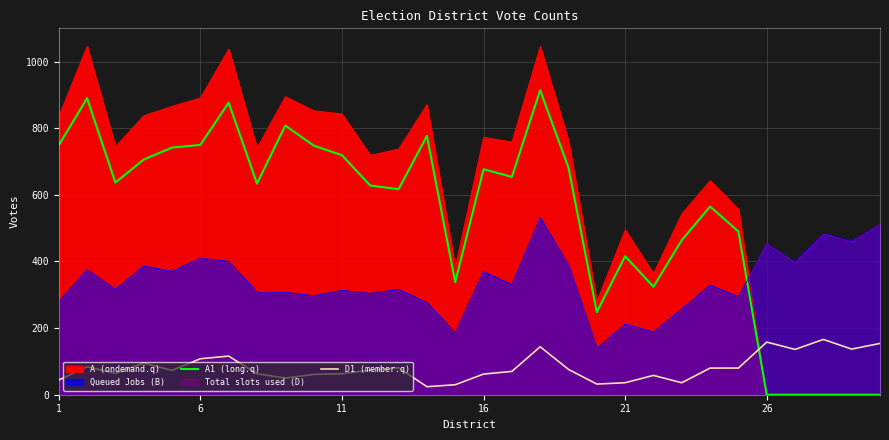

What are all the series names shown in the legend?

A1 (long.q), D1 (member.q)